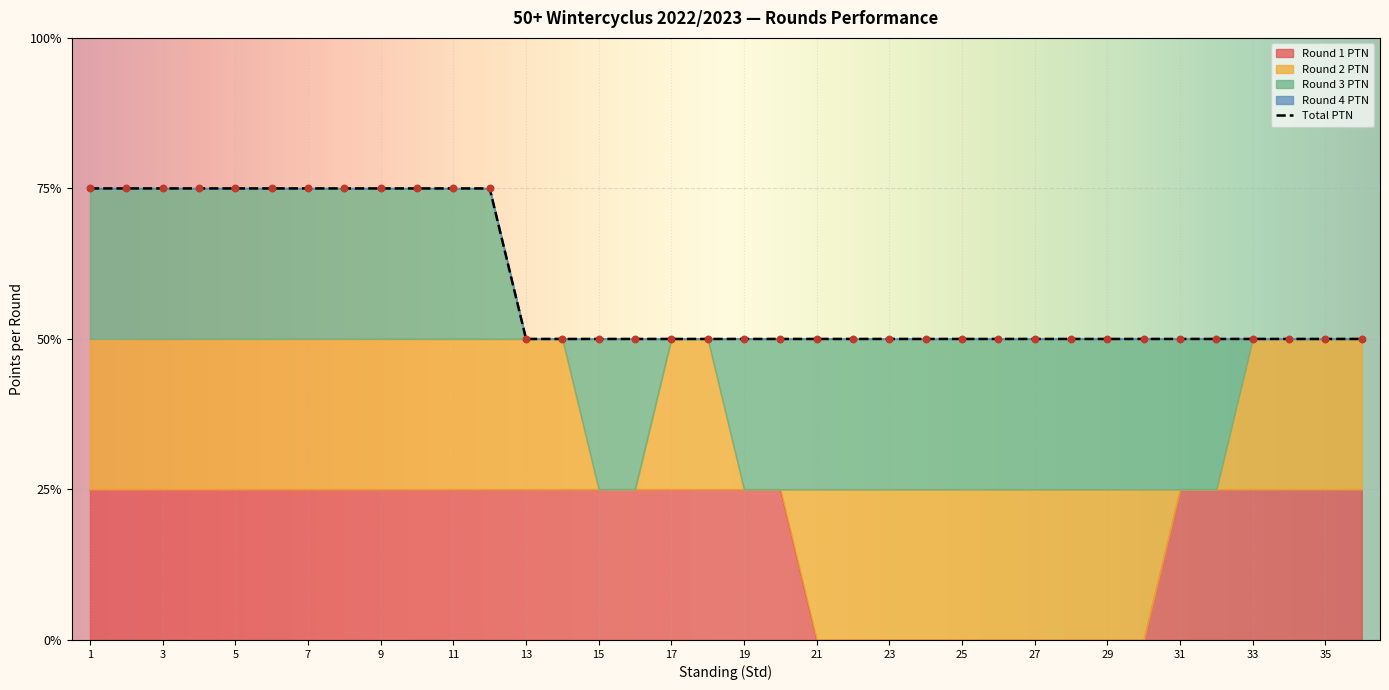

What are all the series names shown in the legend?

Round 1 PTN, Round 2 PTN, Round 3 PTN, Round 4 PTN, Total PTN